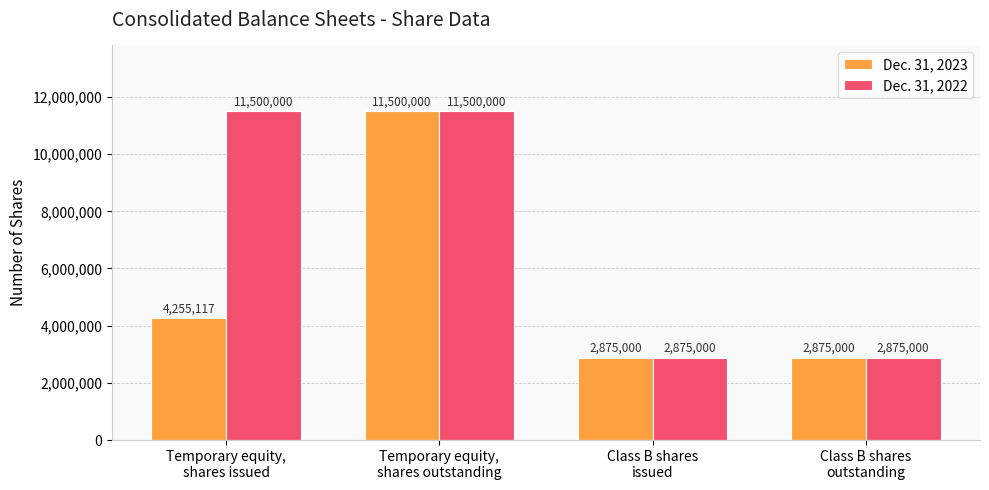

What is the difference between the maximum and minimum values in the Dec. 31, 2022 series?

8625000